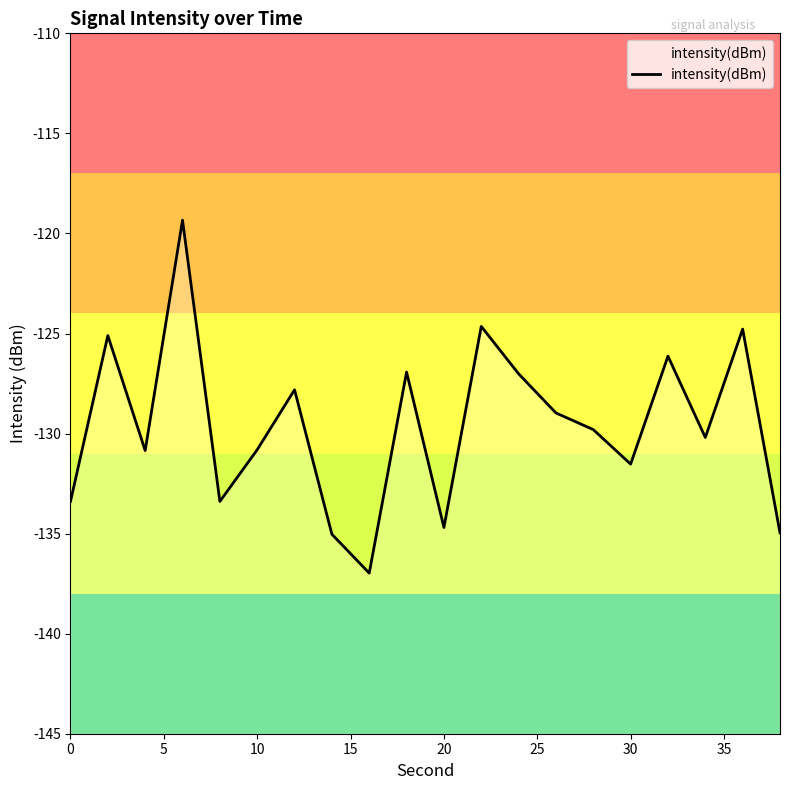

Count the number of data series in this chart.

1